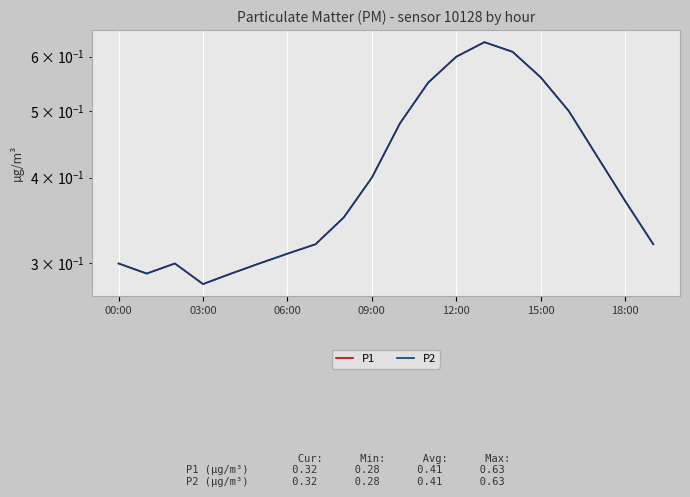

At which category does the chart reach its peak across all series?

13